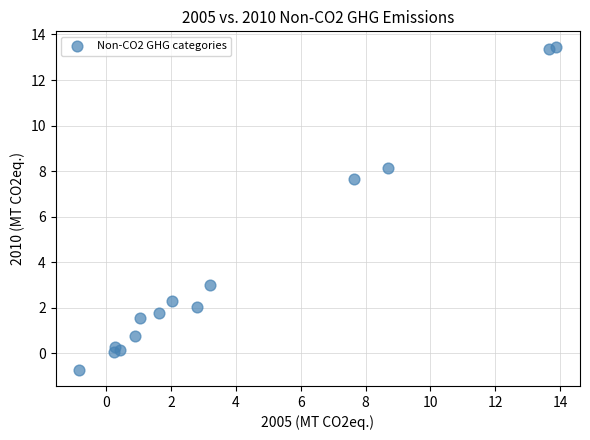

What Y value in the scatter plot is closest to 6?

7.6